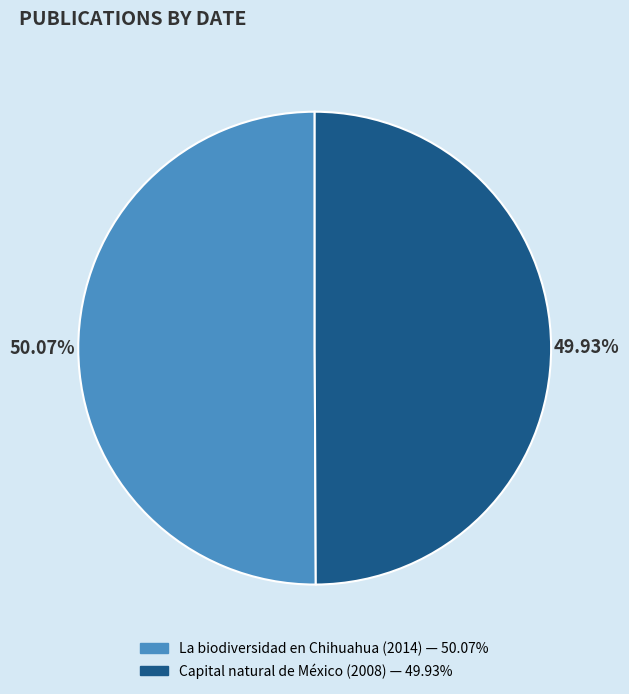

Does any single category account for the majority?

Yes